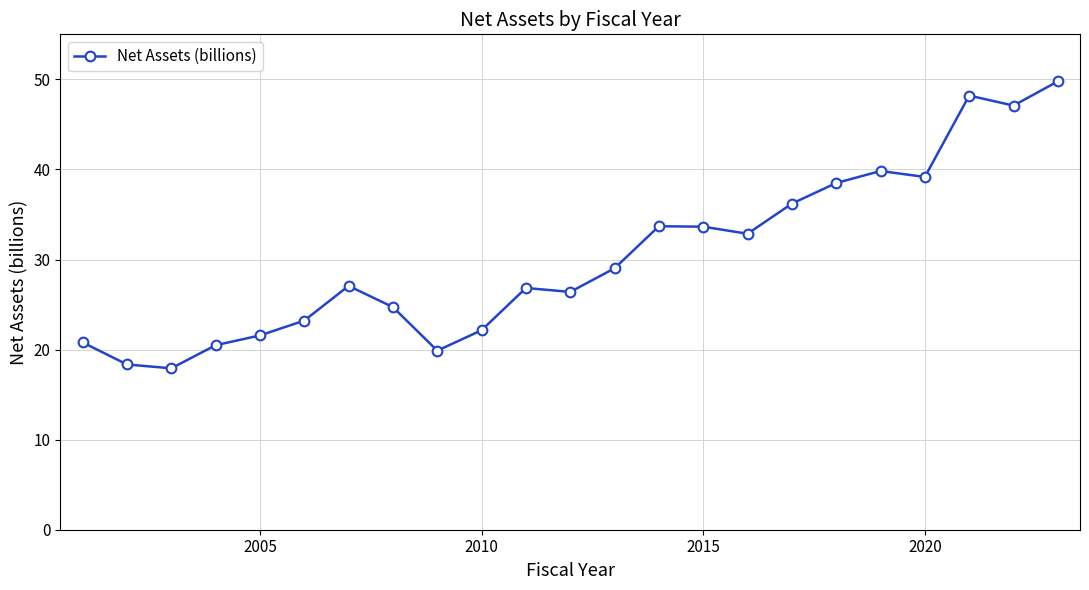

True or false: there are more than 0 points higher than both neighbors.

True